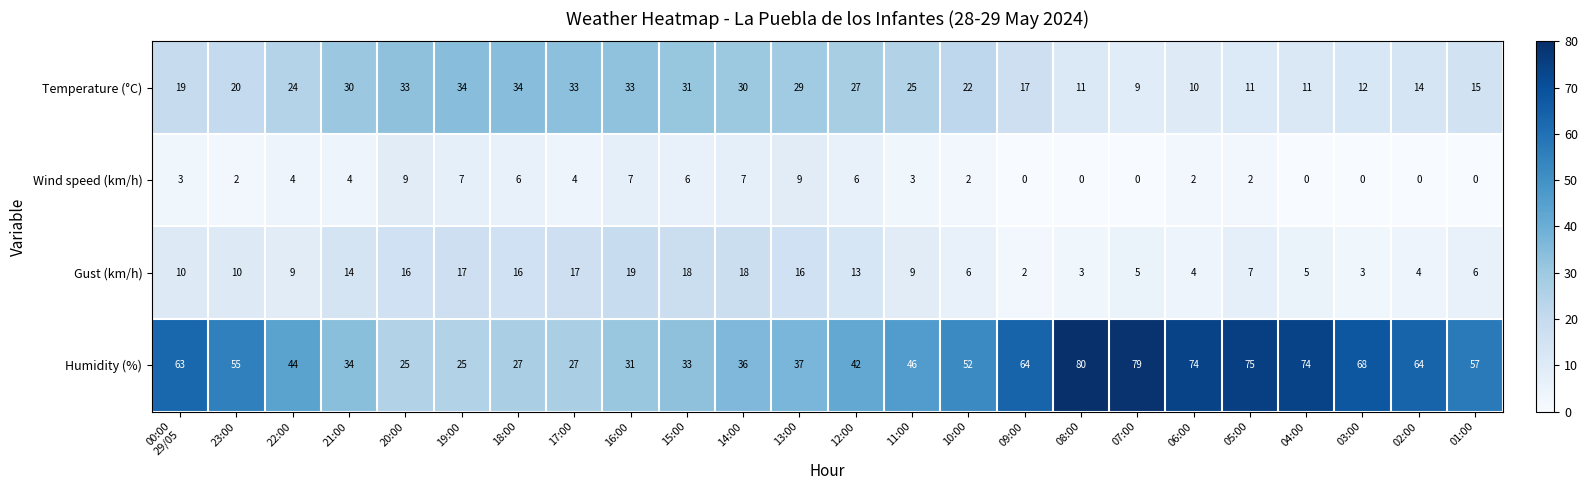

At how many categories does at least one series exceed 23?

24